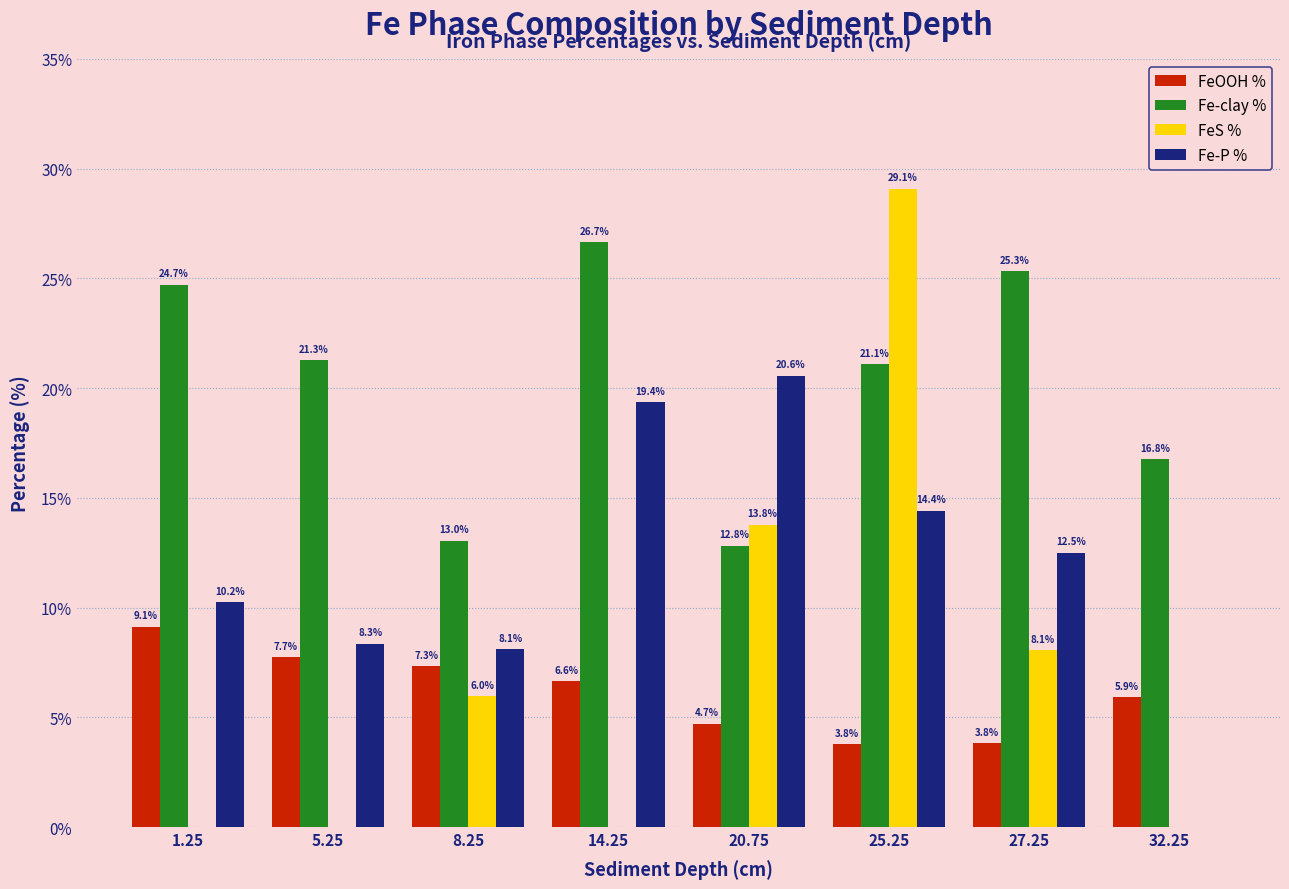

Is the value of FeOOH % at 1.25 greater than the value of Fe-clay % at 32.25?

No